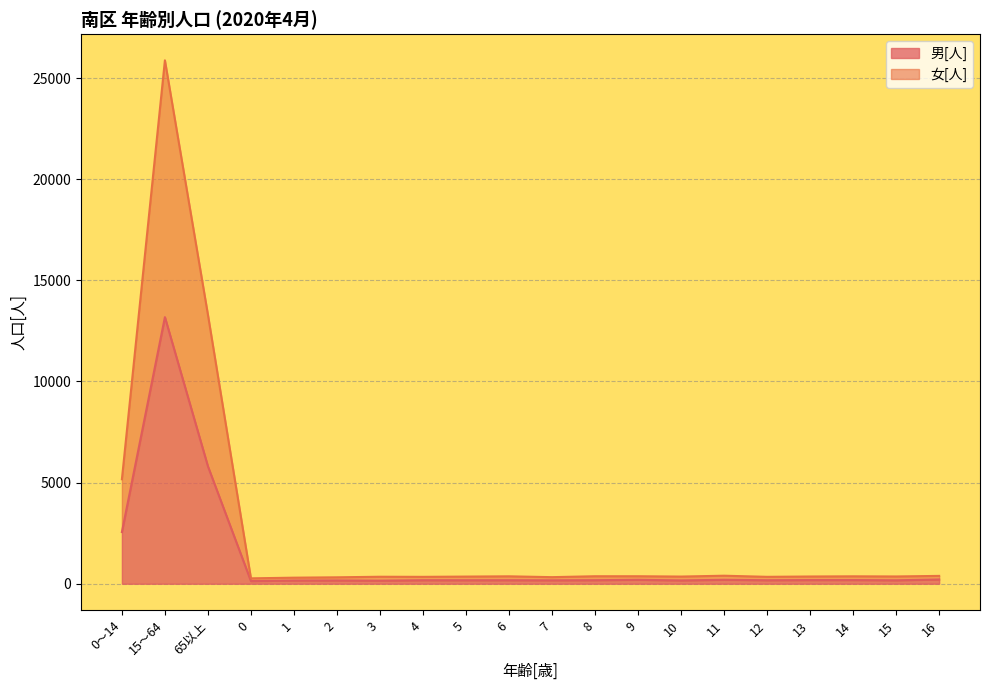

True or false: 女[人] and 男[人] cross at least once.

False